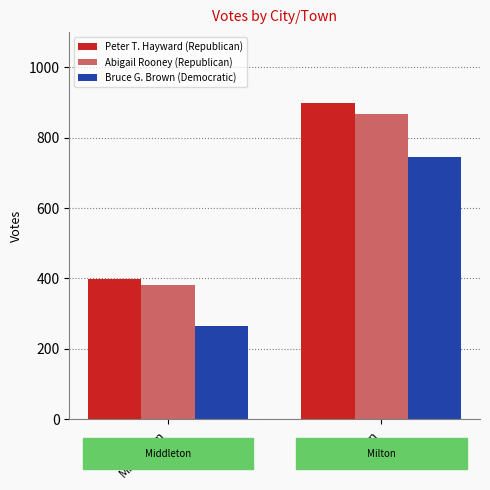

Reading right to left, transcribe all the data shown in this chart.

Peter T. Hayward (Republican): 899	398
Abigail Rooney (Republican): 868	381
Bruce G. Brown (Democratic): 745	264